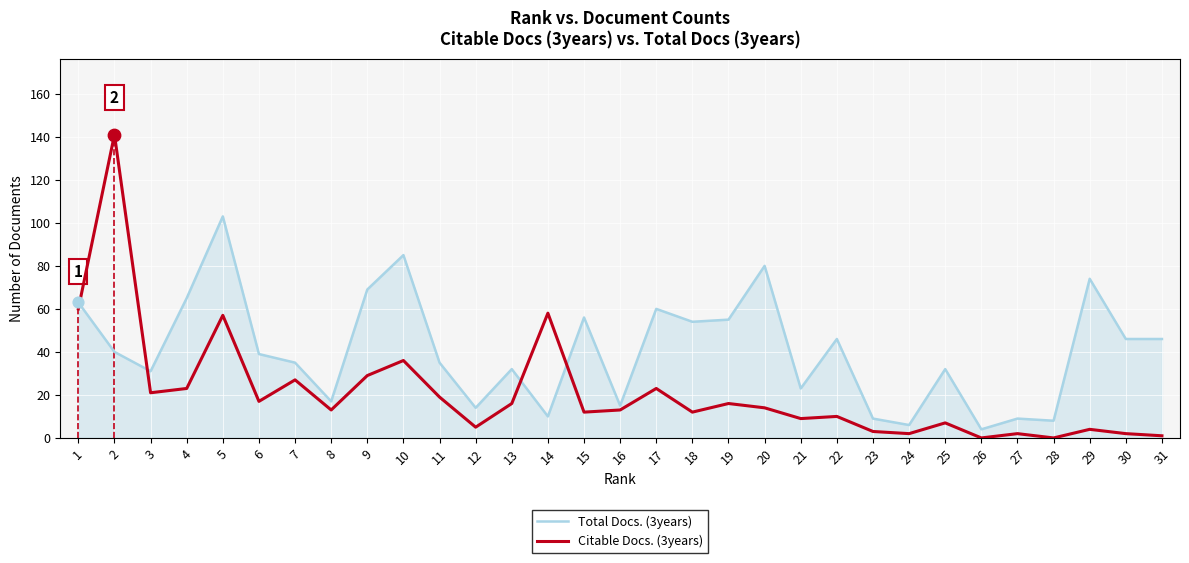

At which category is the sum across all series the highest?

2